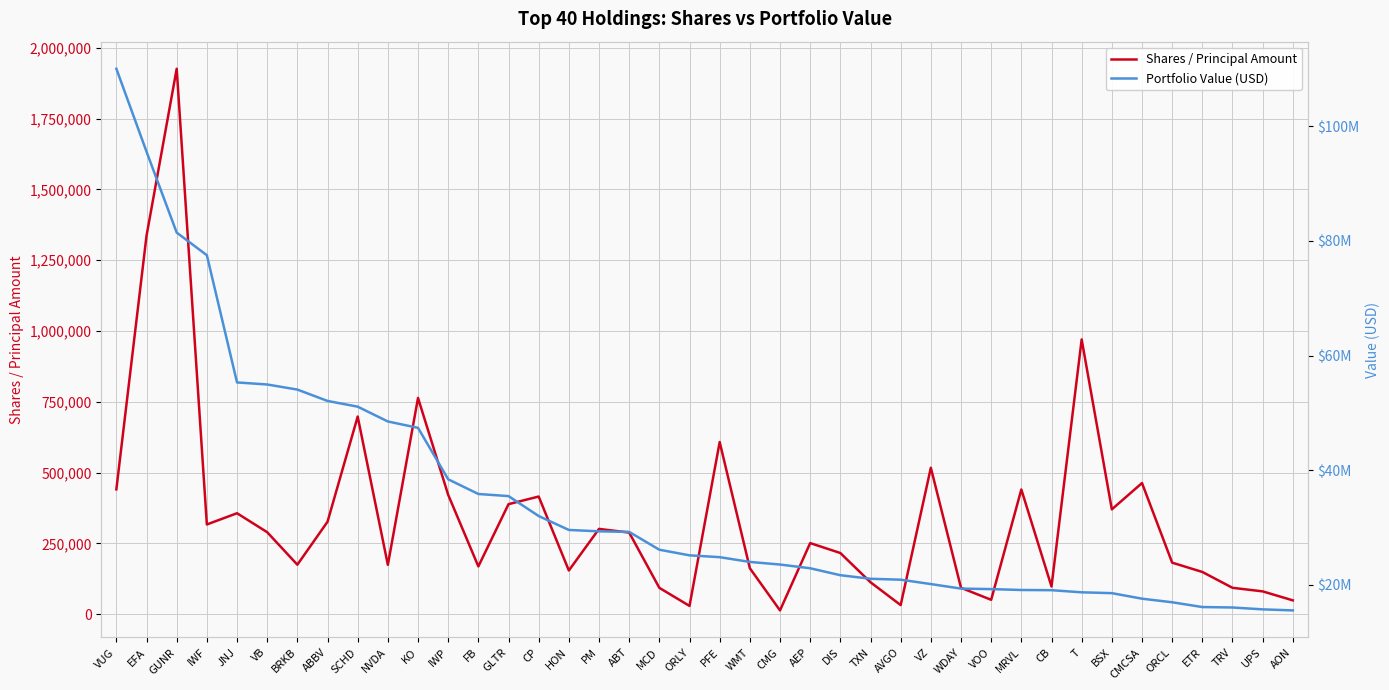

In Shares / Principal Amount, how many points are lower than both neighbors (excluding endpoints)?

11